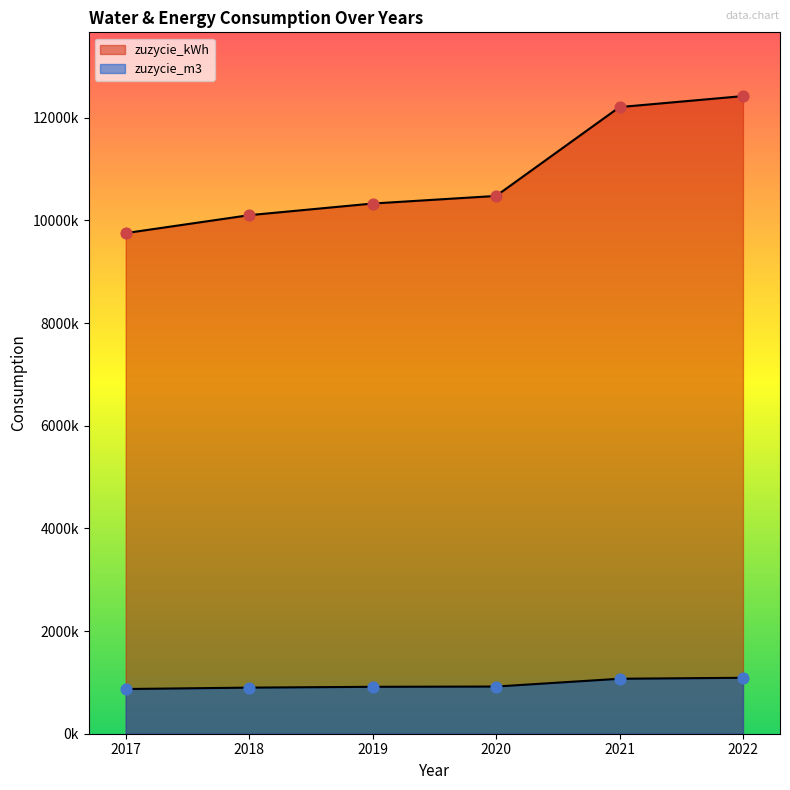

Which series reaches the maximum Y coordinate?

zuzycie_kWh